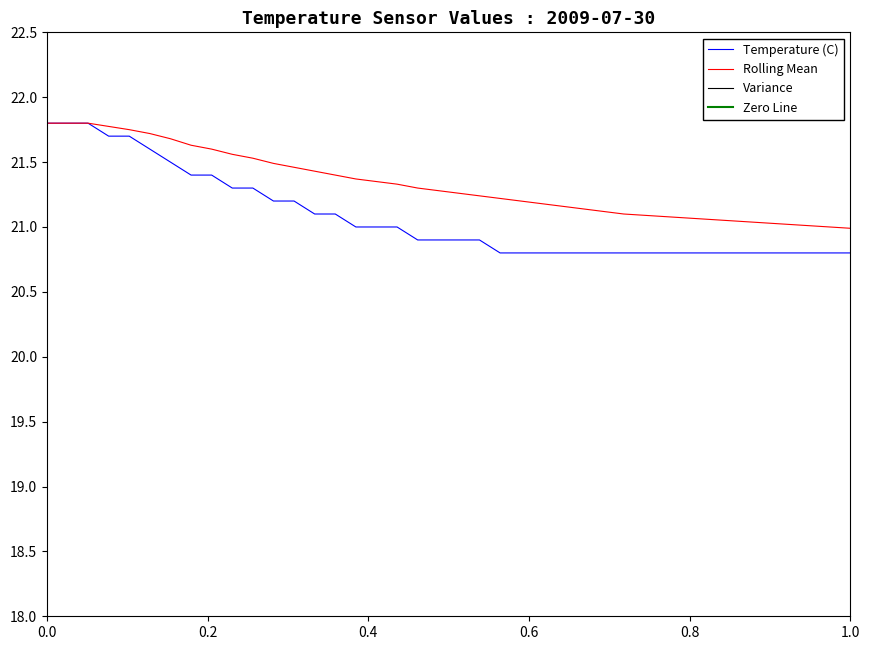

Does the chart display data point markers on the line(s)?

No